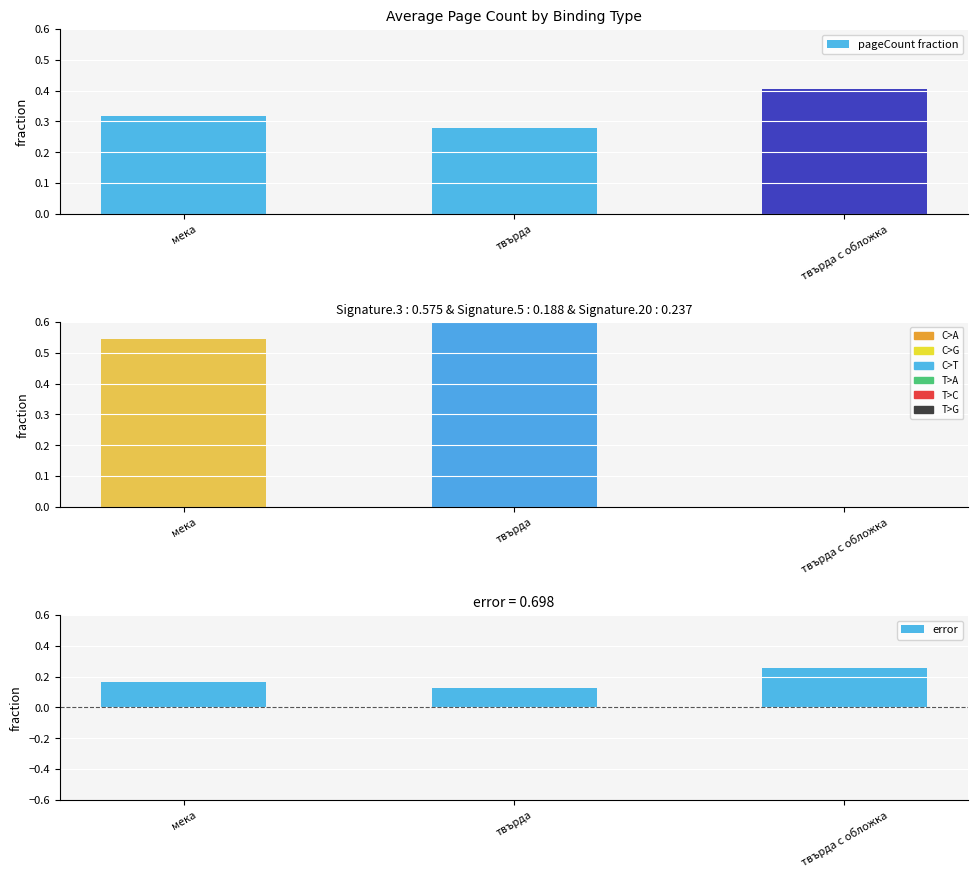

Between мека and твърда, which is larger?

мека